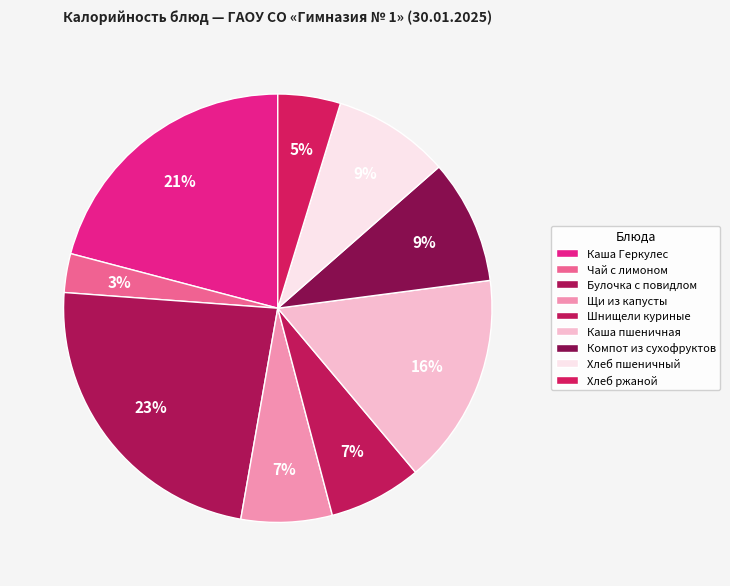

What is the smallest slice in the pie chart?

Чай с лимоном